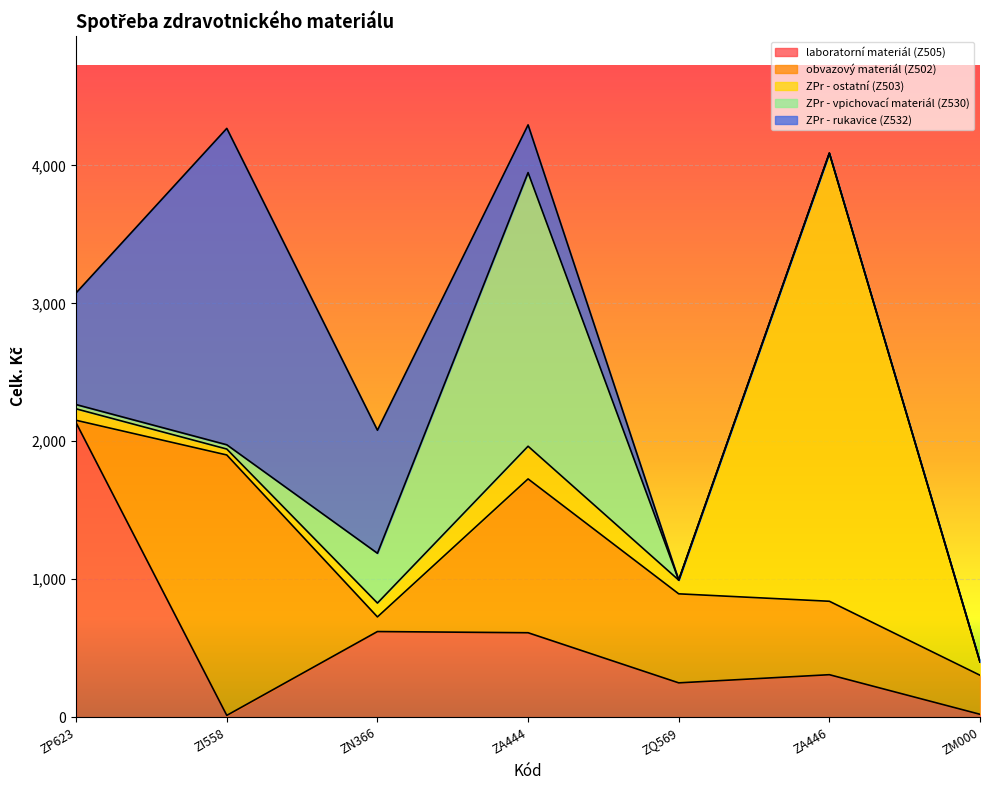

Which has a higher value, ZI558 or ZM000?

ZM000